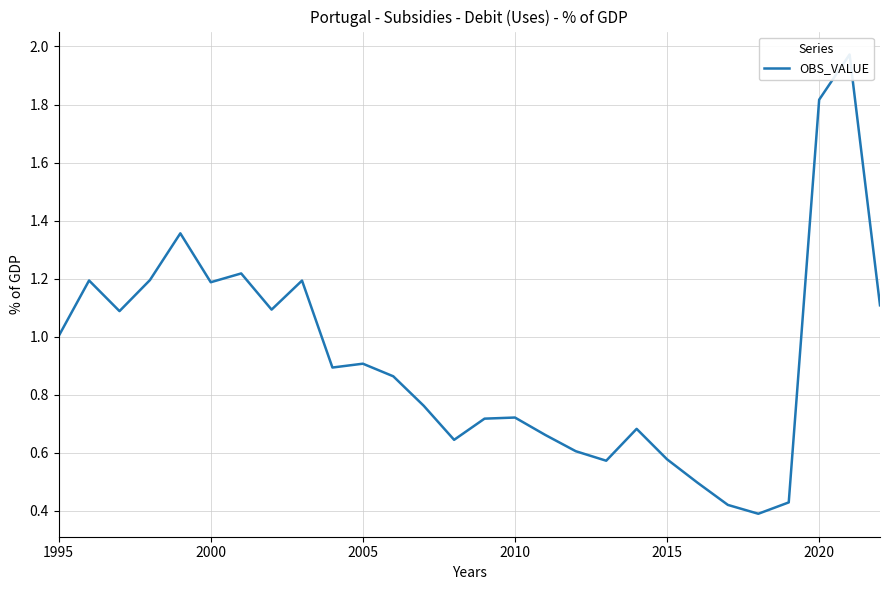

Does the chart display data point markers on the line(s)?

No